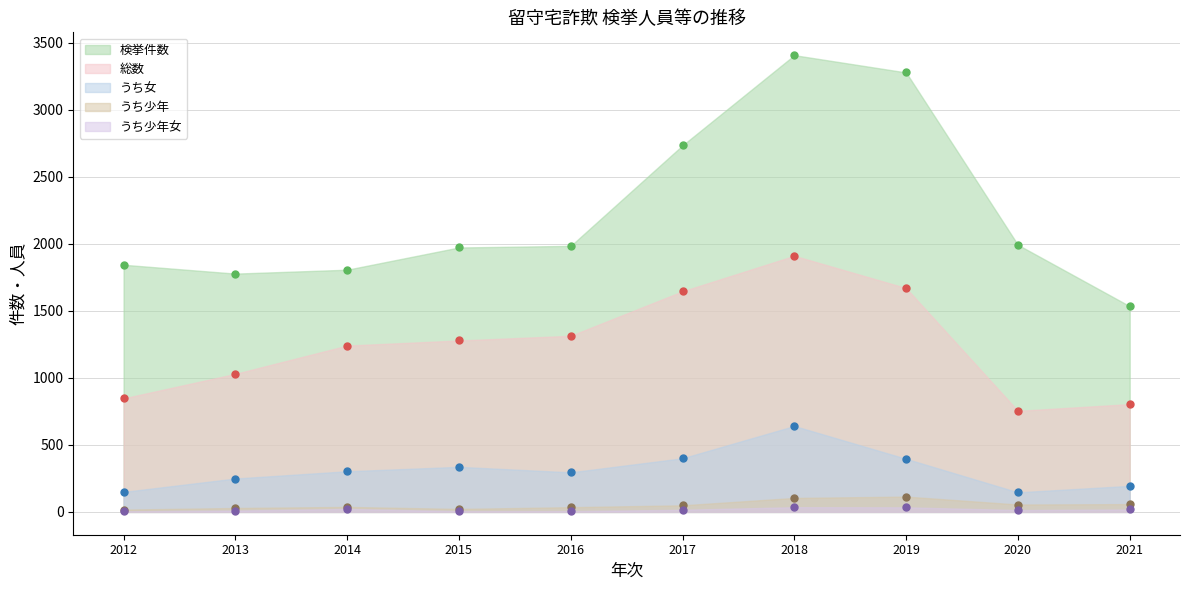

What are all the series names shown in the legend?

検挙件数, 総数, うち女, うち少年, うち少年女